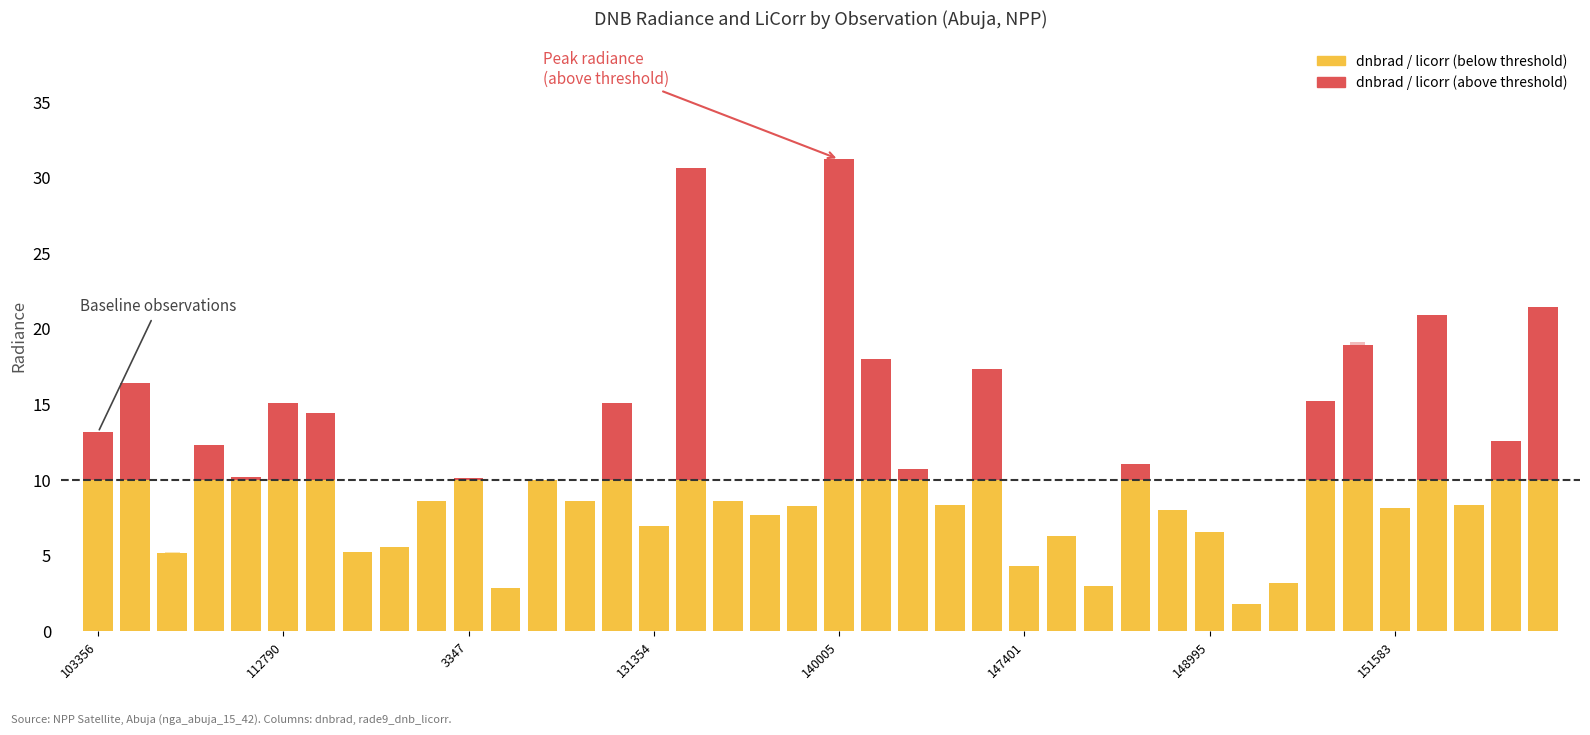

At how many categories does at least one series exceed 7?

29